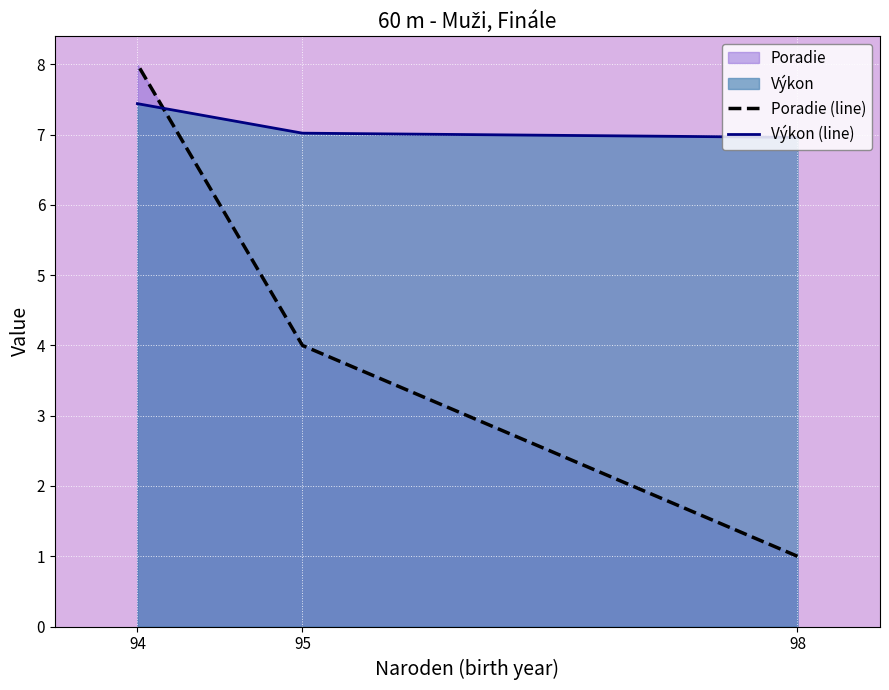

How many data points in Výkon (line) are less than 7?

1